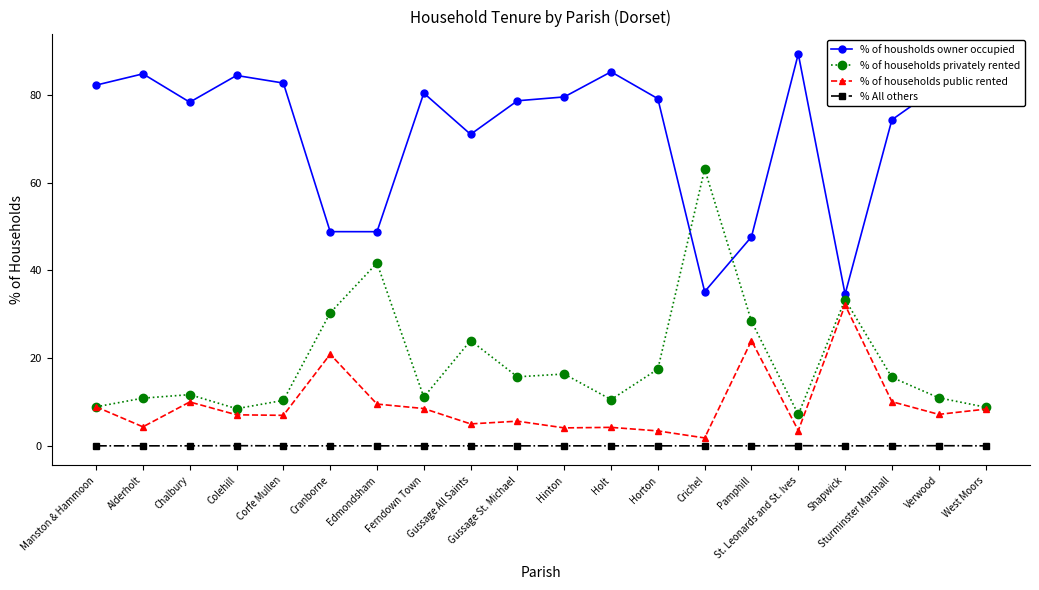

What is the difference between the second highest and second lowest values in the % of housholds owner occupied series?

50.1